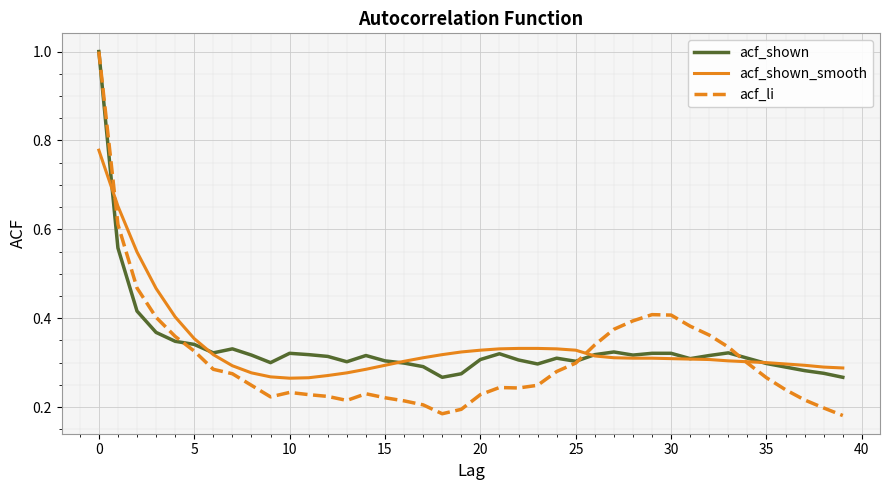

What are all the series names shown in the legend?

acf_shown, acf_shown_smooth, acf_li